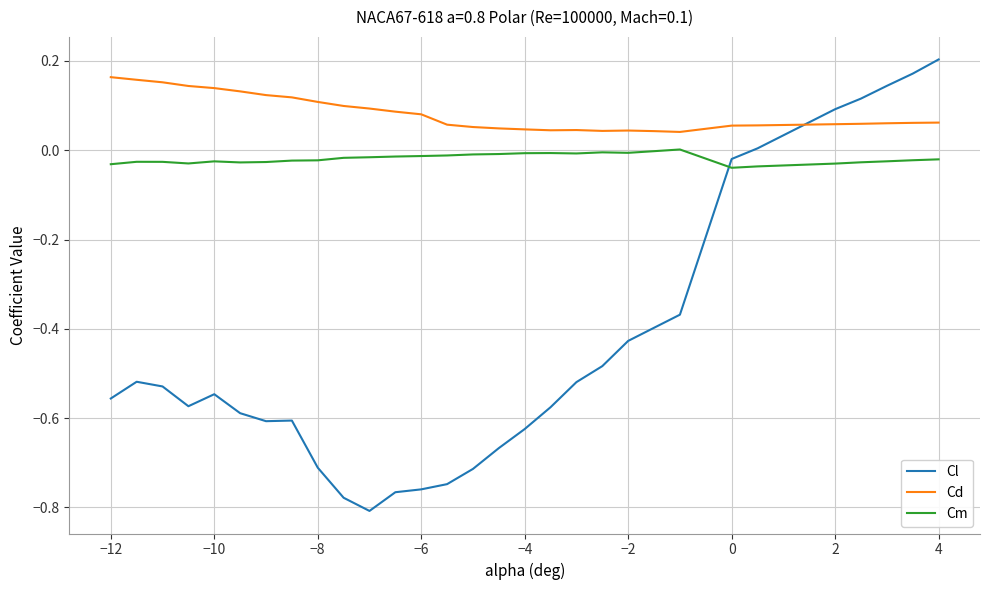

Which series has the largest total across all categories?

Cd